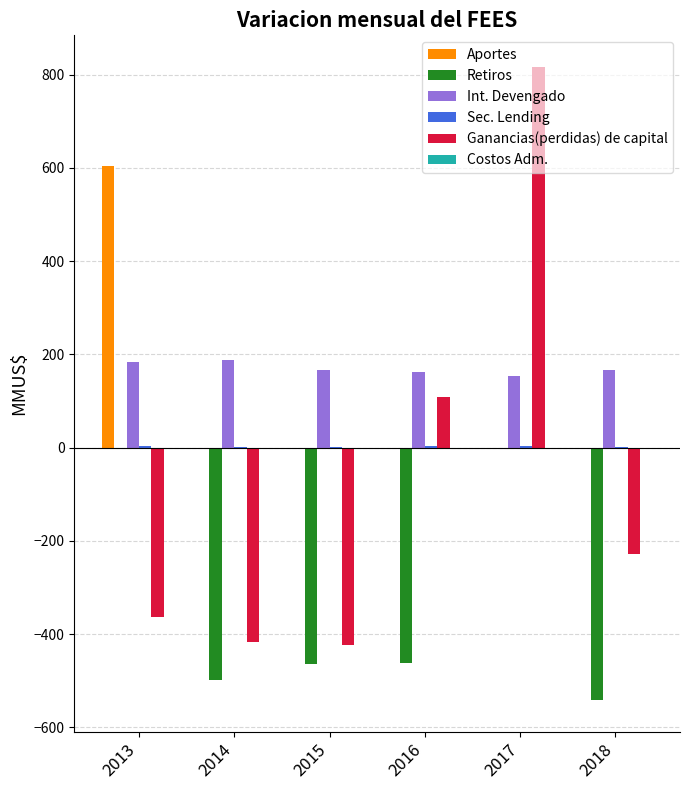

Which series has the largest total across all categories?

Int. Devengado